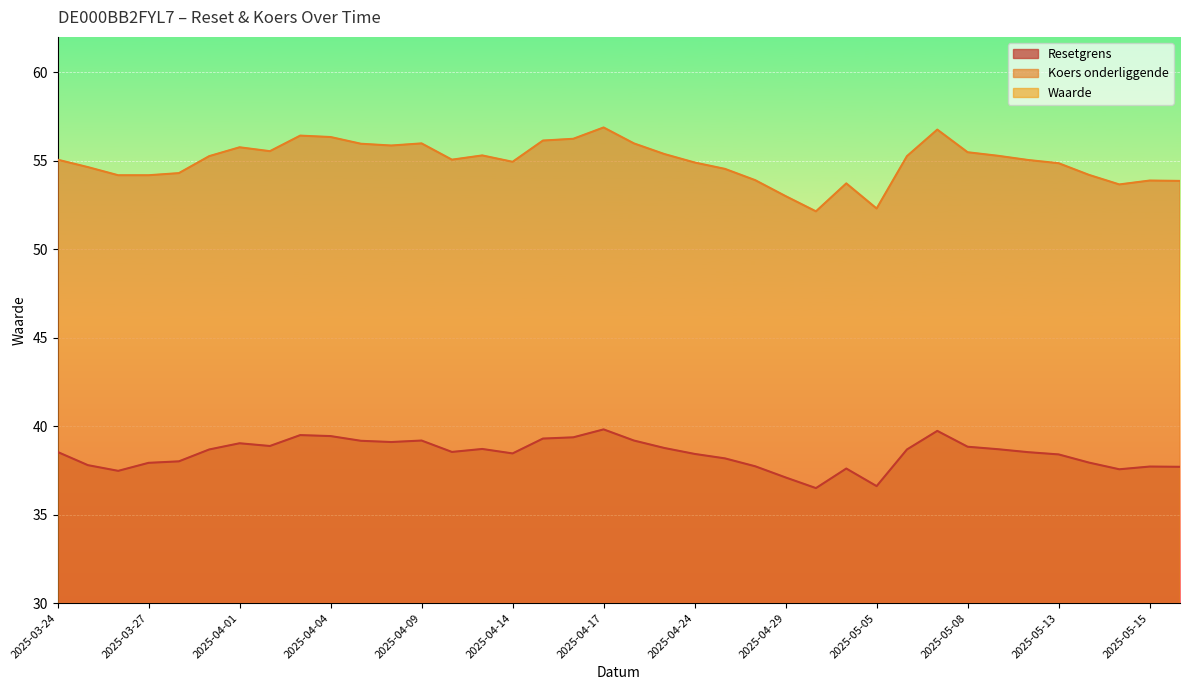

What is the lowest value of the Resetgrens series?

36.5